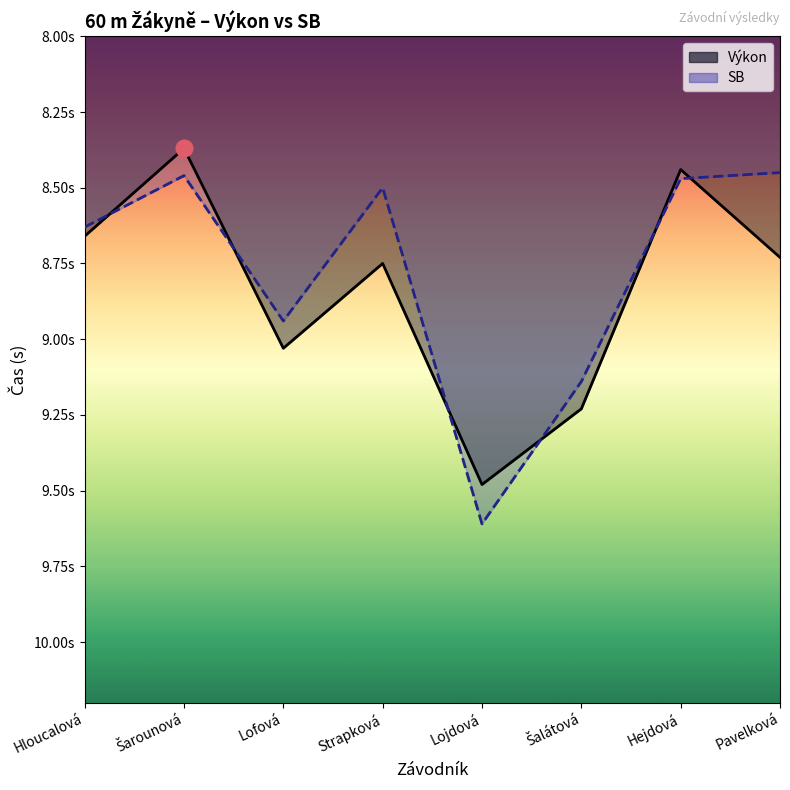

Which series has the largest range (max minus min)?

SB